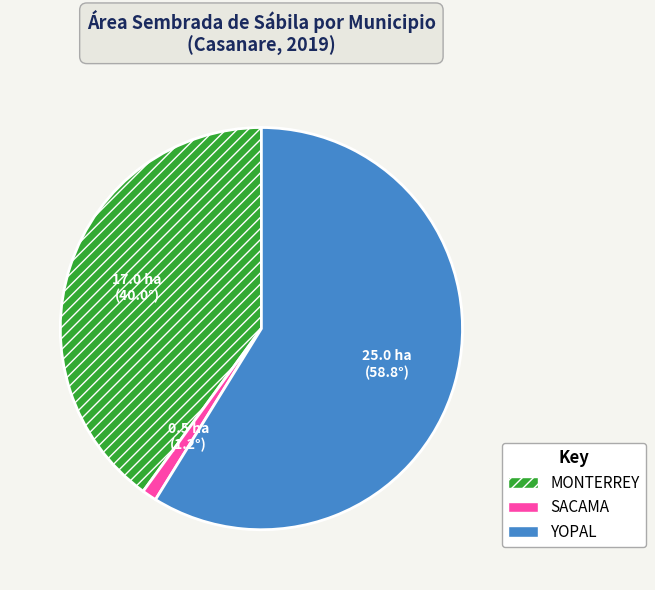

Is the sum of YOPAL and SACAMA greater than half?

Yes